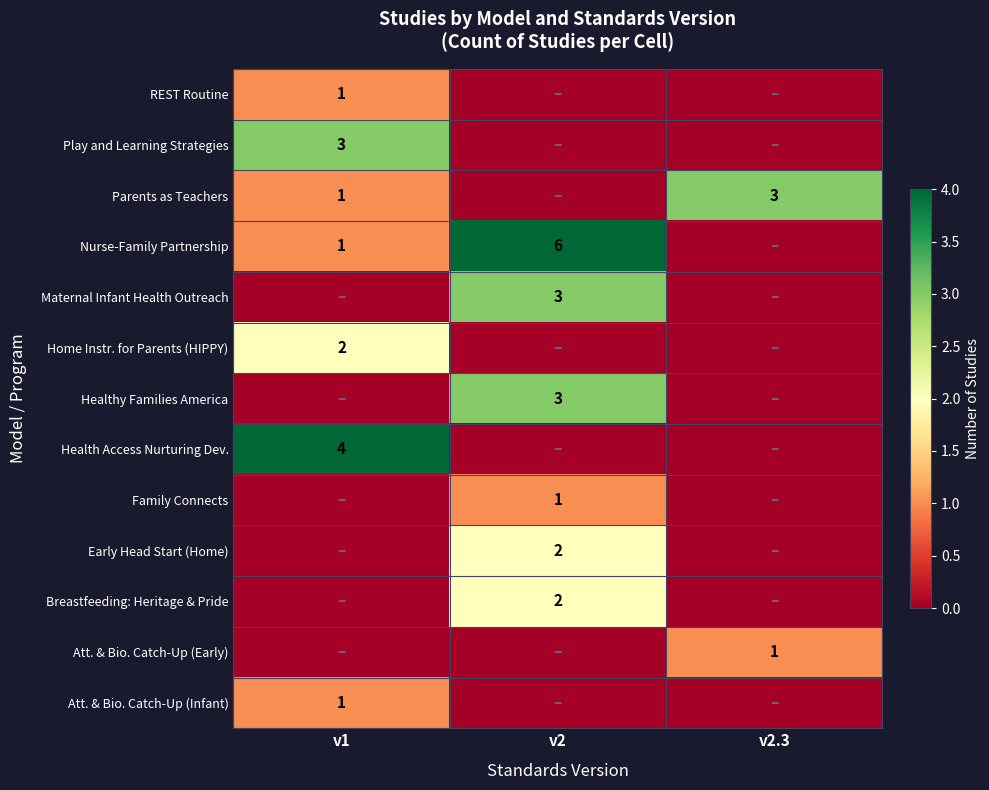

Is it true that Breastfeeding: Heritage & Pride equals 2 at v2?

True